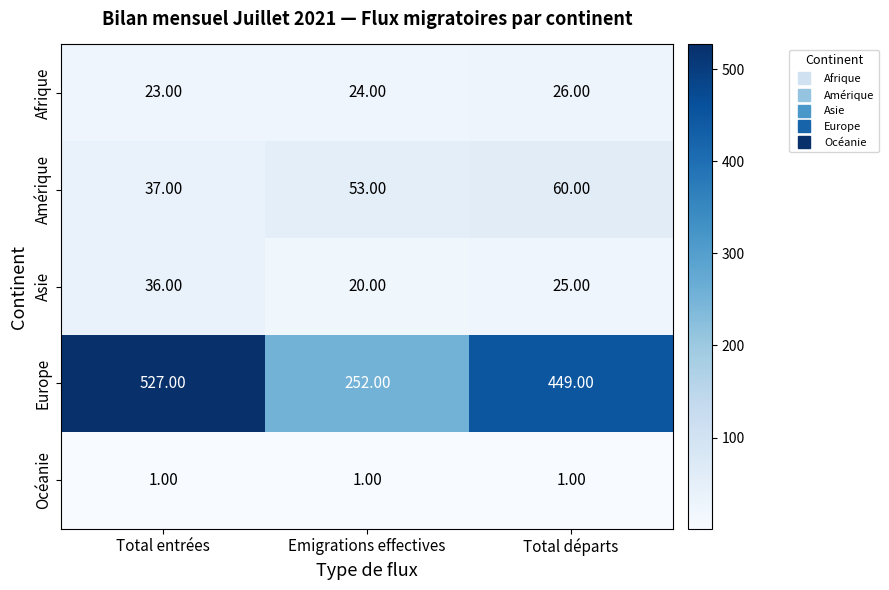

Between Total entrées and Emigrations effectives, which series saw the biggest shift?

Europe